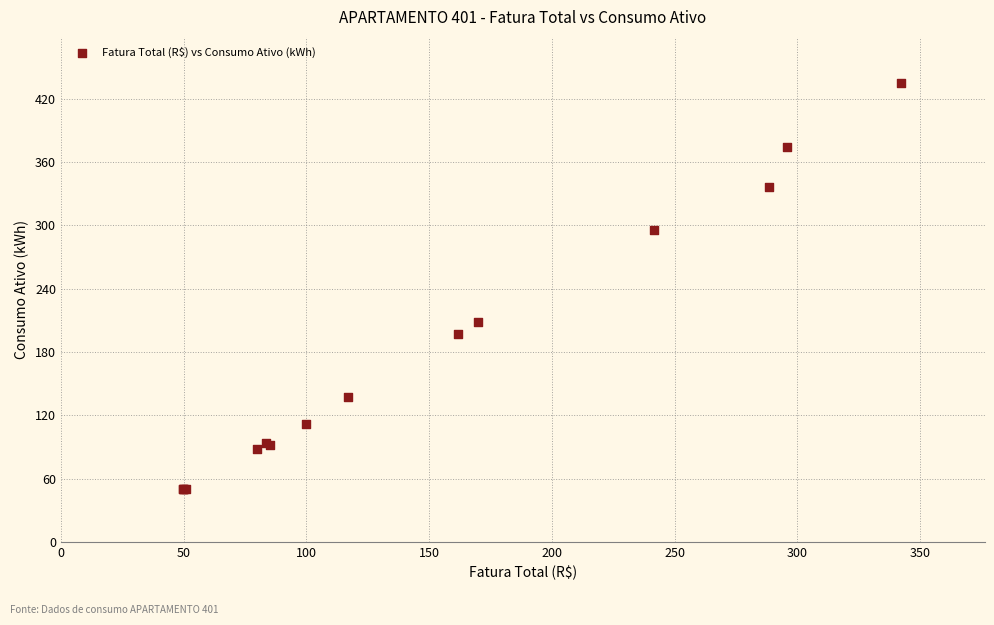

What Y value in the scatter plot is closest to 242?

208